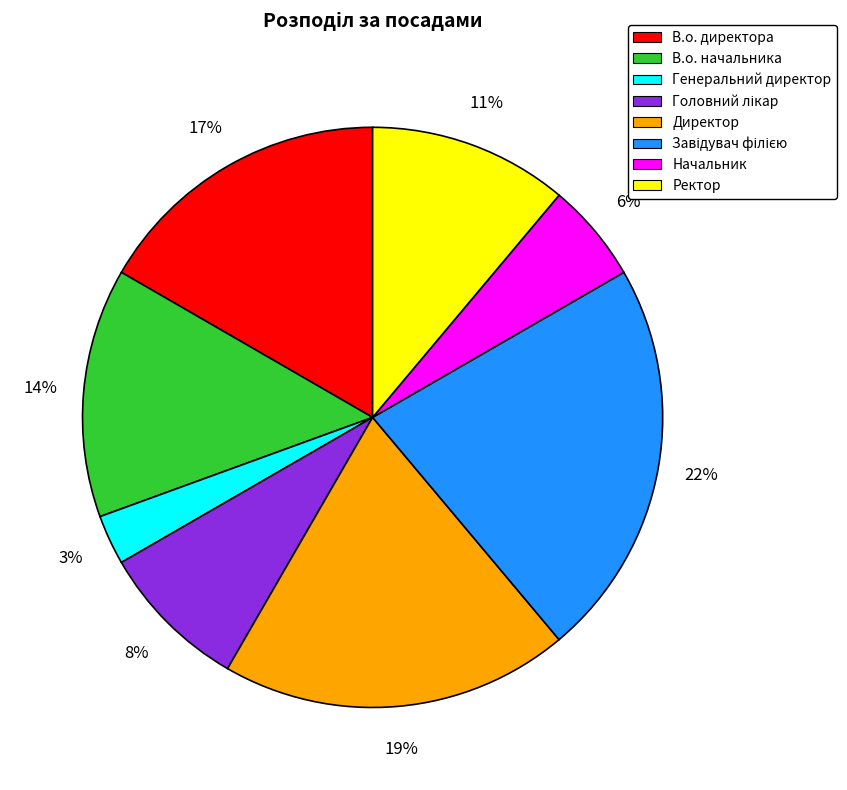

Between Ректор and Генеральний директор, which is larger?

Ректор